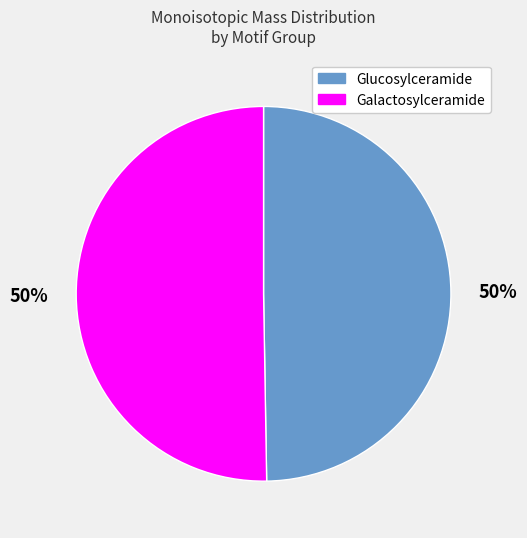

How many slices are in this pie chart?

2